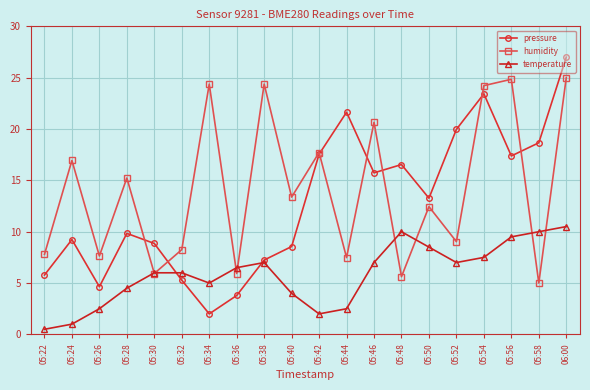

Which category has the highest value in the pressure series?

06:00